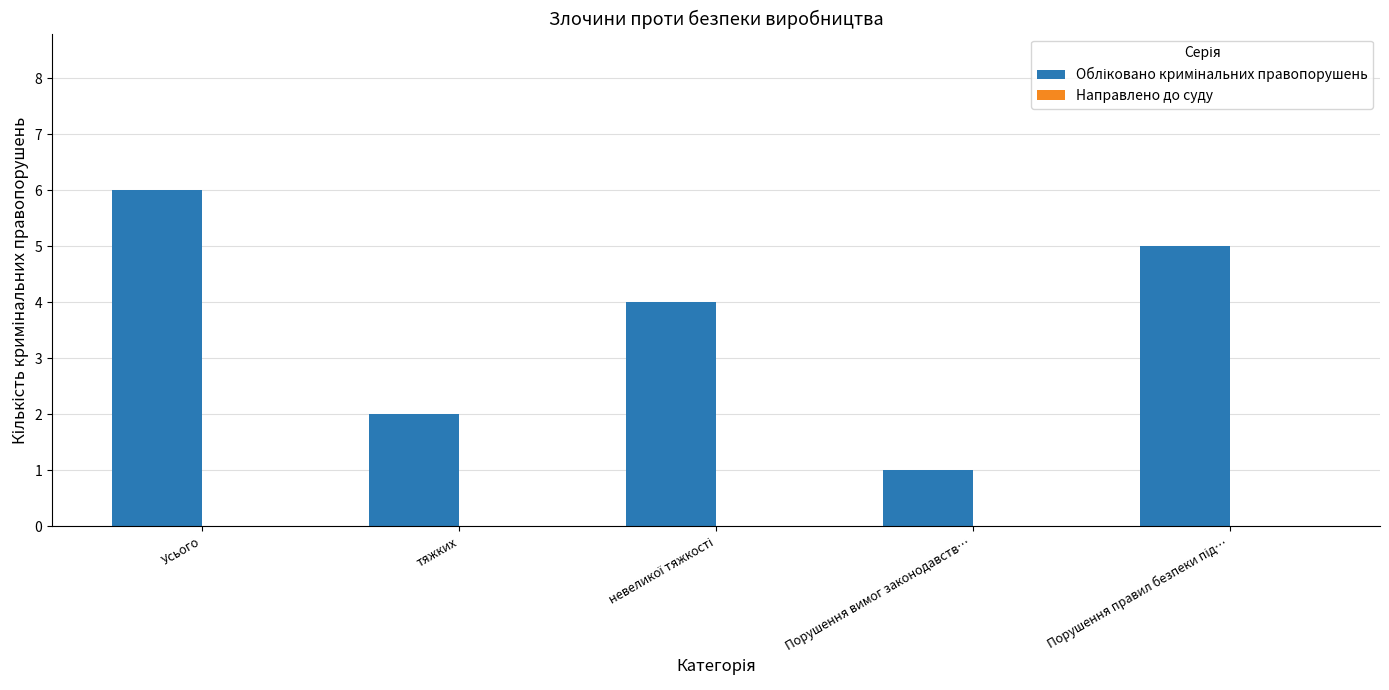

Reading right to left, what are all the values shown in this chart?

5	1	4	2	6